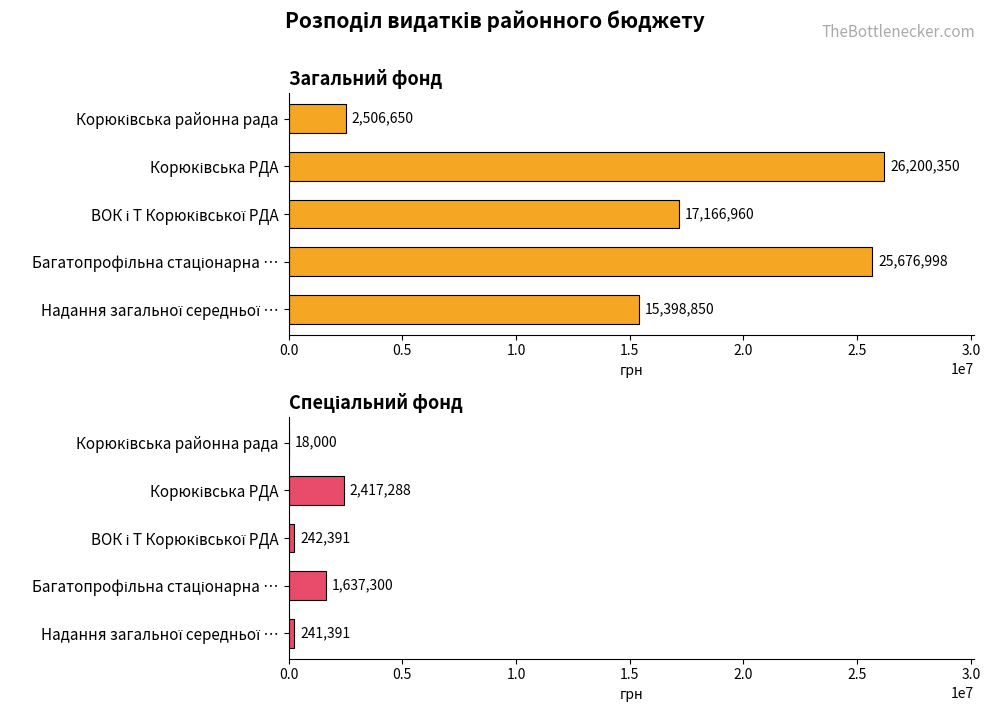

Rank the series by their average value, from highest to lowest.

Загальний фонд, Спеціальний фонд